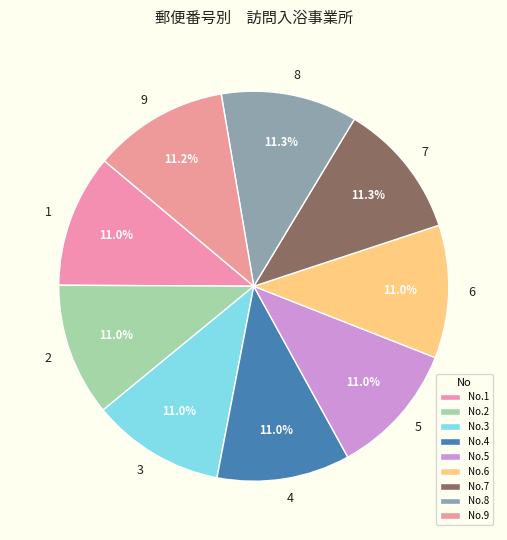

How many segments does this pie chart have?

9